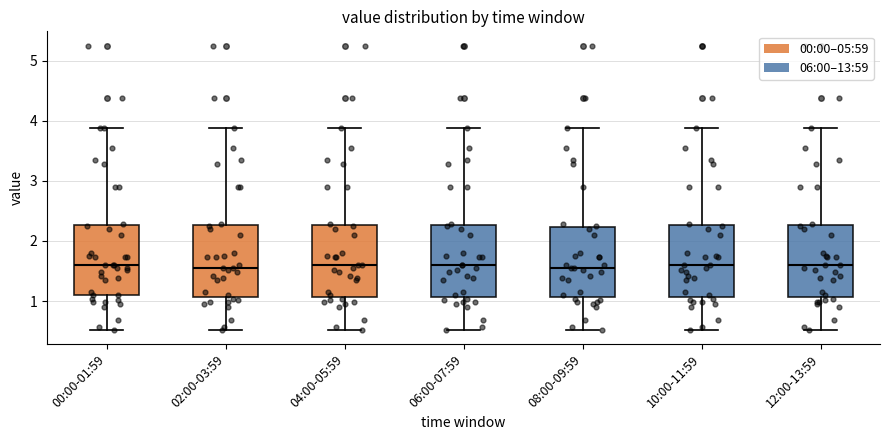

Reading left to right, read every box against the y-axis: the position of its median line, the range the box covers, and the ends of its whiskers. The values are not printed on the chart, so give them approximately, as read against the axis.

00:00-01:59: median 1.6, box 1.1 to 2.3, whiskers 0.5 to 3.9
02:00-03:59: median 1.6, box 1.1 to 2.3, whiskers 0.5 to 3.9
04:00-05:59: median 1.6, box 1.1 to 2.3, whiskers 0.5 to 3.9
06:00-07:59: median 1.6, box 1.1 to 2.3, whiskers 0.5 to 3.9
08:00-09:59: median 1.6, box 1.1 to 2.2, whiskers 0.5 to 3.9
10:00-11:59: median 1.6, box 1.1 to 2.3, whiskers 0.5 to 3.9
12:00-13:59: median 1.6, box 1.1 to 2.3, whiskers 0.5 to 3.9